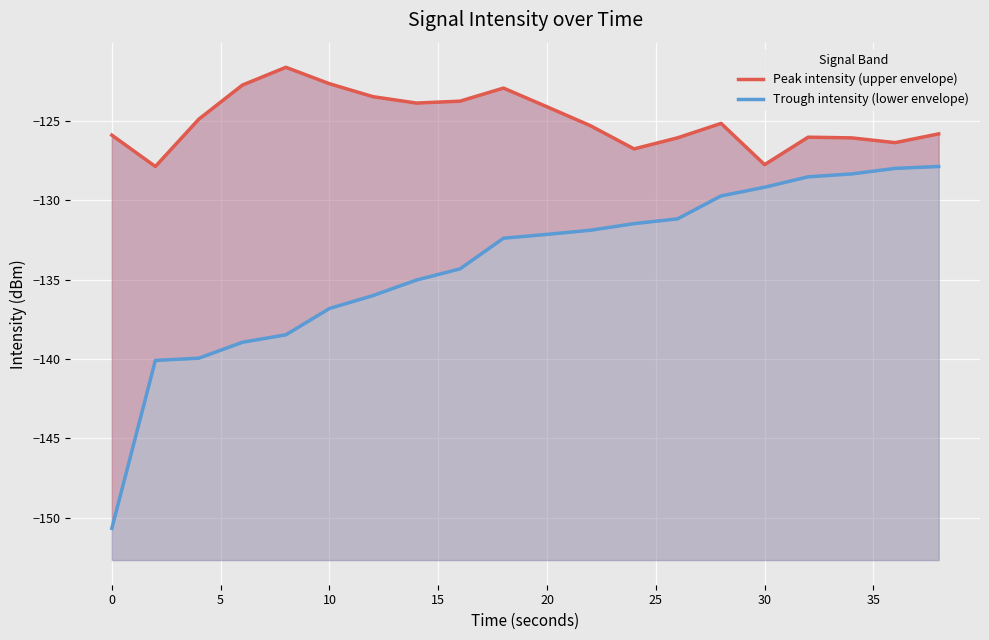

Reading left to right, list all the values displayed in this chart.

Peak intensity (upper envelope): -125.9	-127.9	-124.9	-122.7	-121.6	-122.6	-123.5	-123.9	-123.7	-122.9	-124.1	-125.3	-126.7	-126.1	-125.1	-127.7	-126.0	-126.1	-126.4	-125.8
Trough intensity (lower envelope): -150.7	-140.1	-139.9	-138.9	-138.5	-136.8	-136.0	-135.0	-134.3	-132.4	-132.1	-131.9	-131.5	-131.2	-129.7	-129.2	-128.5	-128.3	-128.0	-127.9